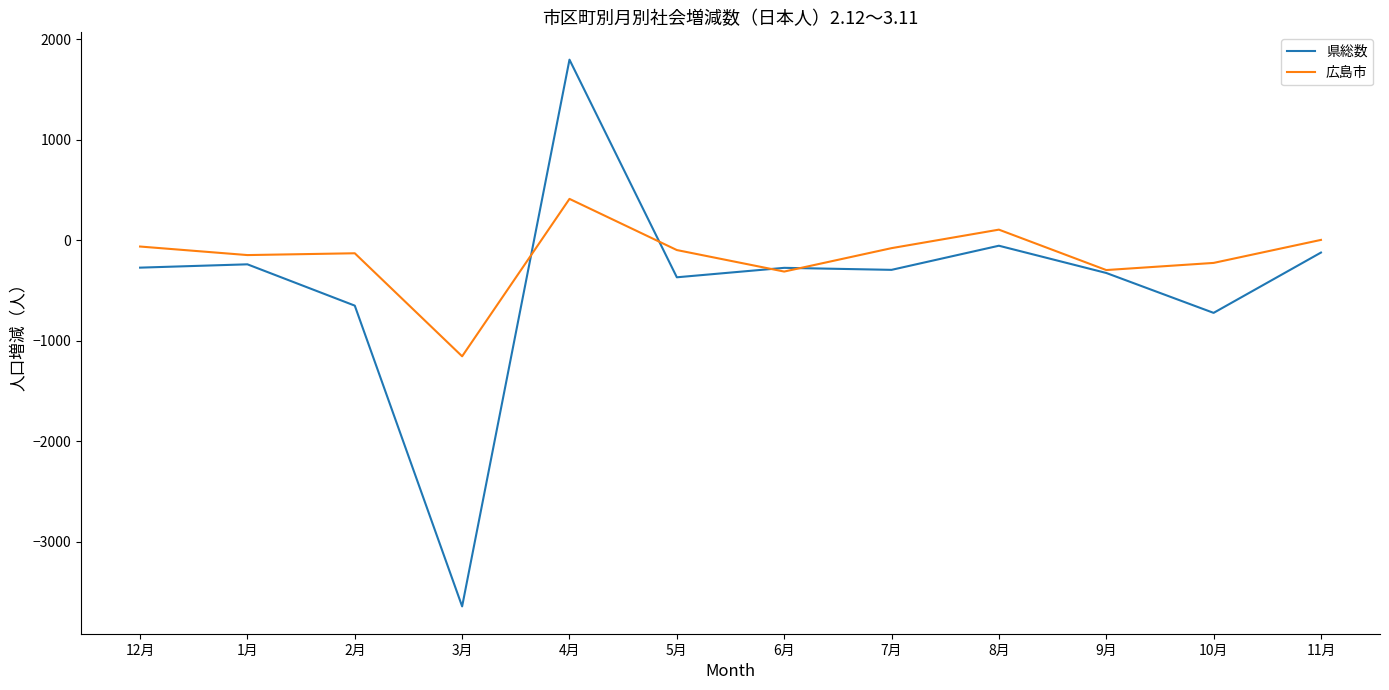

The value of 県総数 at 12月 is -272. True or false?

True